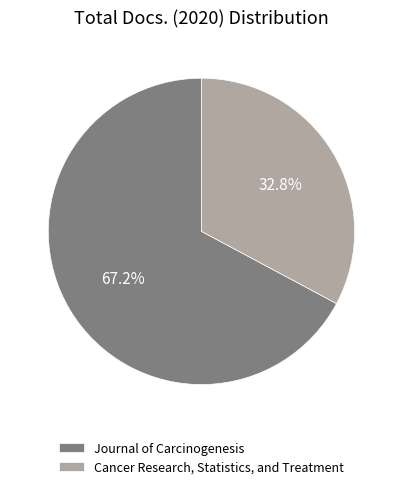

Count the number of slices in the pie.

2